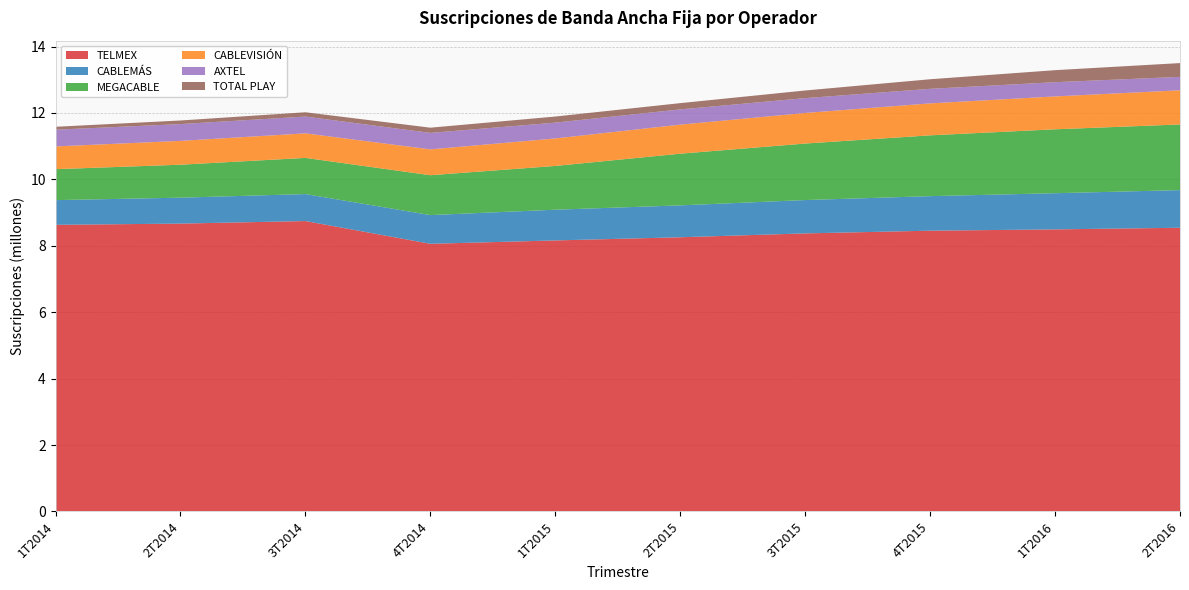

Reading left to right, extract all data points from this chart.

TELMEX: 8631980	8669059	8745676	8060795	8162239	8257339	8374032	8455487	8494669	8544004
CABLEMÁS: 743753	780554	812555	864403	925218	960247	1004165	1040114	1089271	1133430
MEGACABLE: 932306	992333	1089119	1200429	1317402	1556384	1701265	1830966	1924580	1976549
CABLEVISIÓN: 684965	717643	739065	778157	828159	875181	921138	962405	989989	1029411
AXTEL: 503370	505891	505732	496520	475943	458694	446418	438477	428323	404228
TOTAL PLAY: 87672	108334	129411	156721	183727	188562	230148	288178	362085	414714